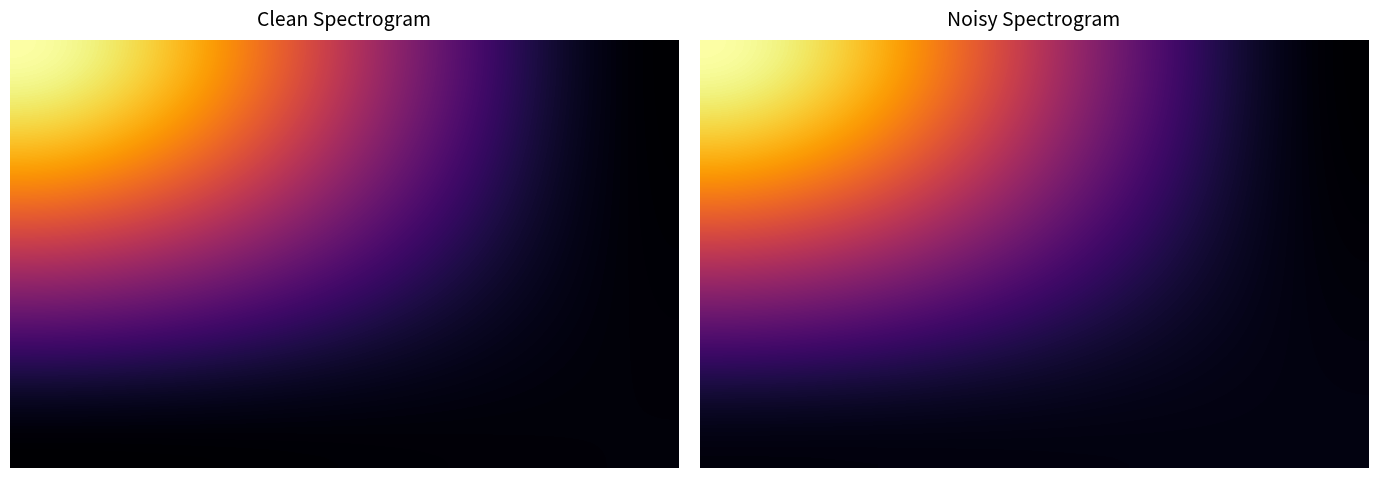

The value of 66eeca47ec9ce95ec01570e65f7db8a133cfd1f at direction is -2. True or false?

False